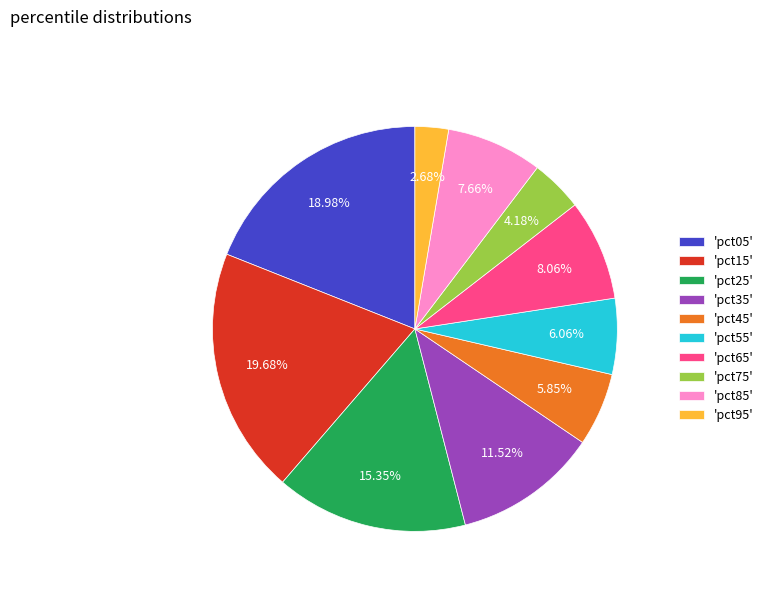

Is the sum of 'pct75' and 'pct45' greater than half?

No